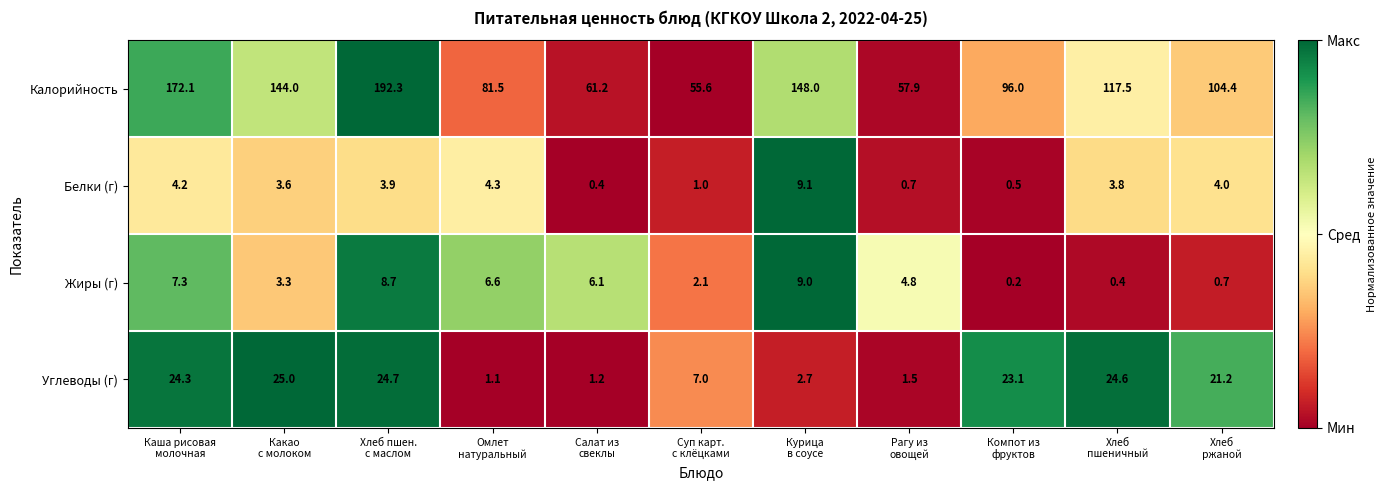

What is the difference between the maximum and minimum values in the Углеводы (г) series?

23.9